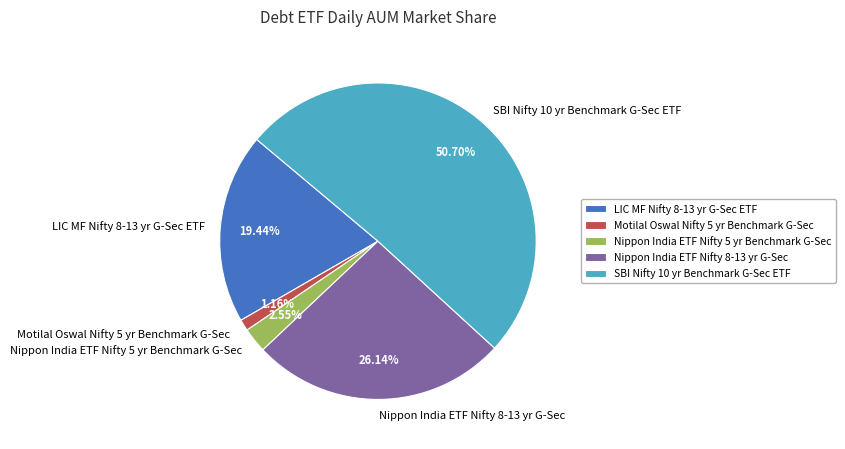

To the nearest percent, what percentage of the pie is Motilal Oswal Nifty 5 yr Benchmark G-Sec?

1%